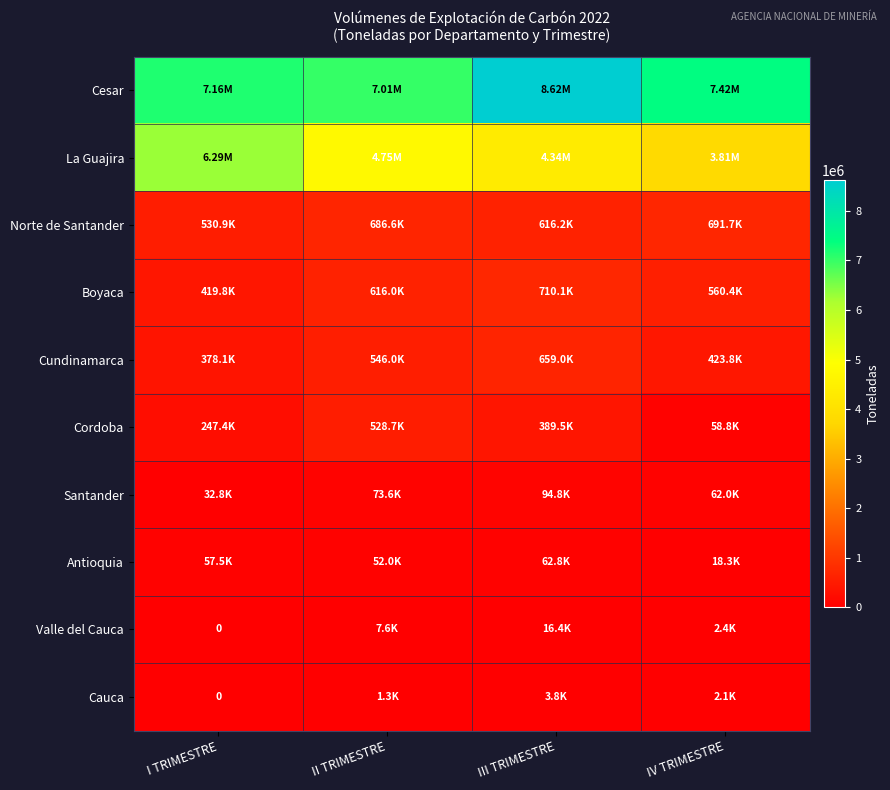

Which category has the lowest value across all series?

I TRIMESTRE